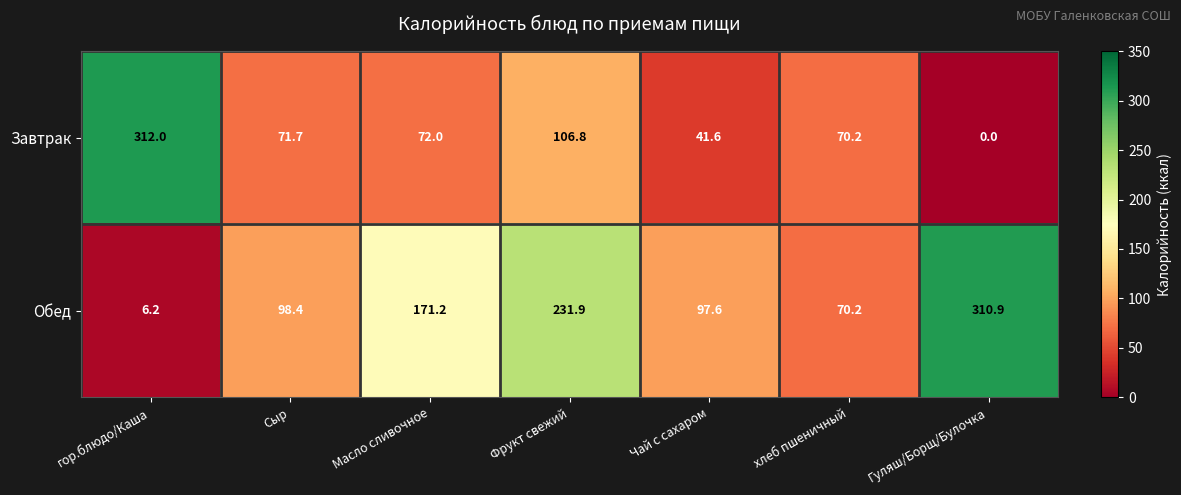

At Чай с сахаром, list the series in order from largest to smallest.

Обед, Завтрак